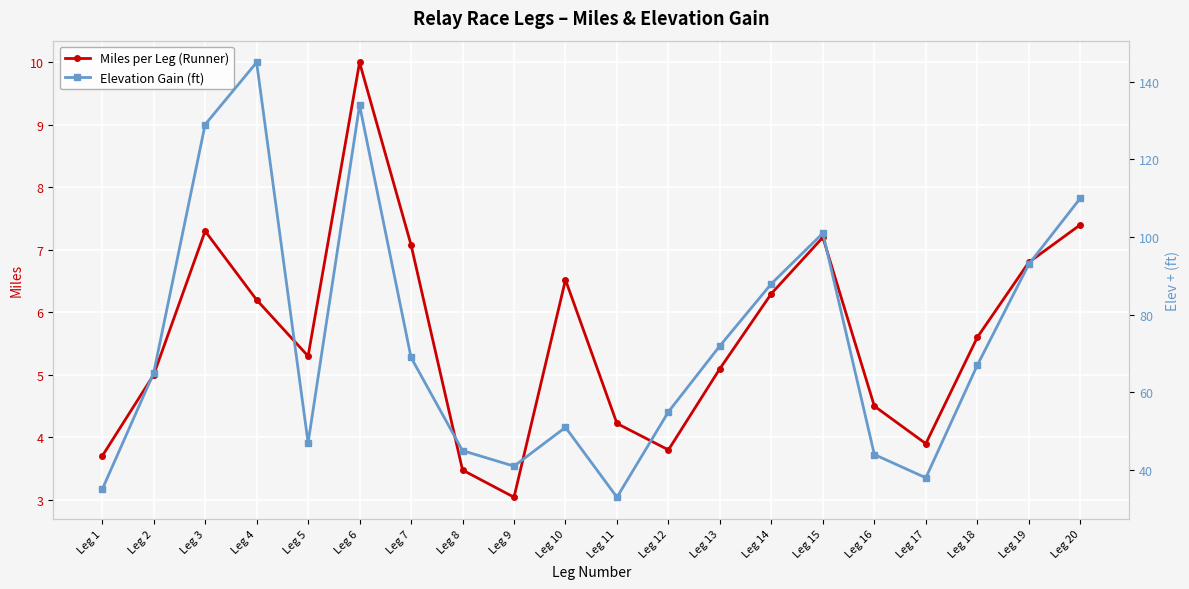

In Miles per Leg (Runner), how many points are higher than both neighbors (excluding endpoints)?

4